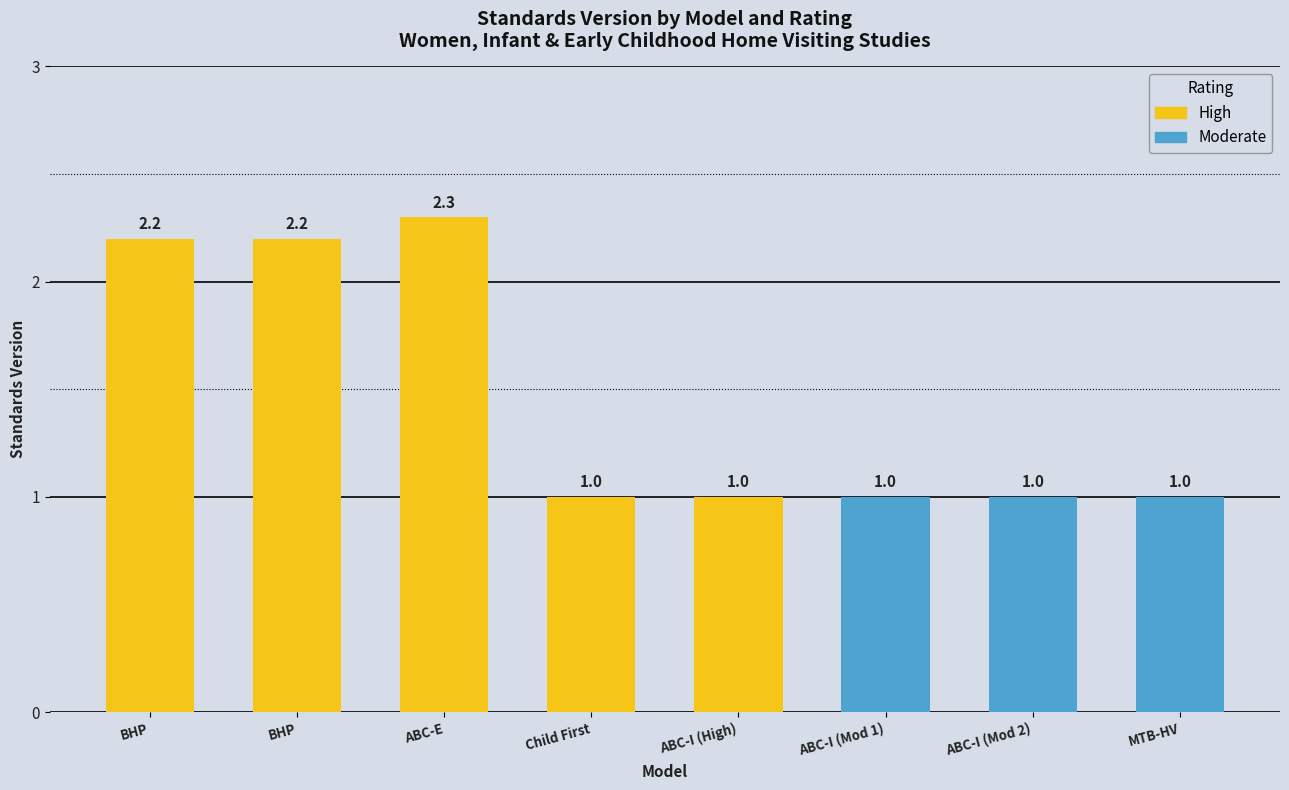

Does the chart contain stacked bars?

No